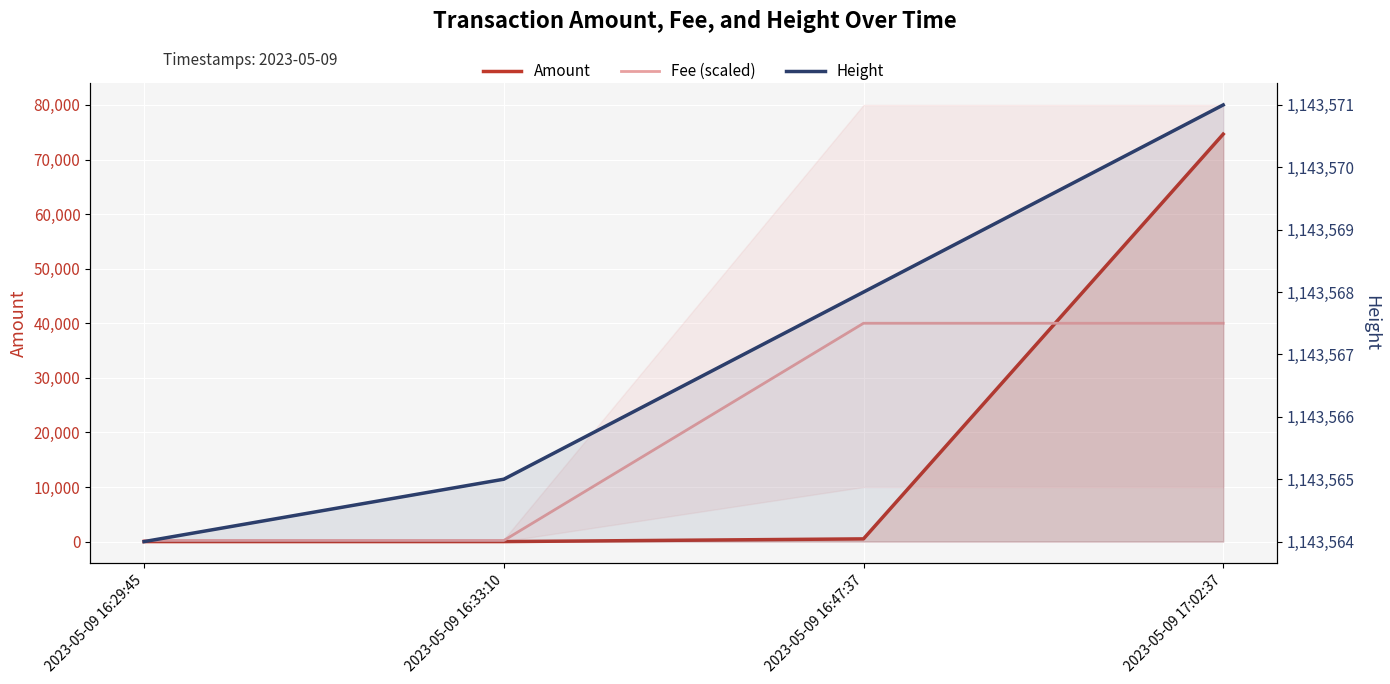

What is the approximate value of Height at 2023-05-09 17:02:37?

1143571.0